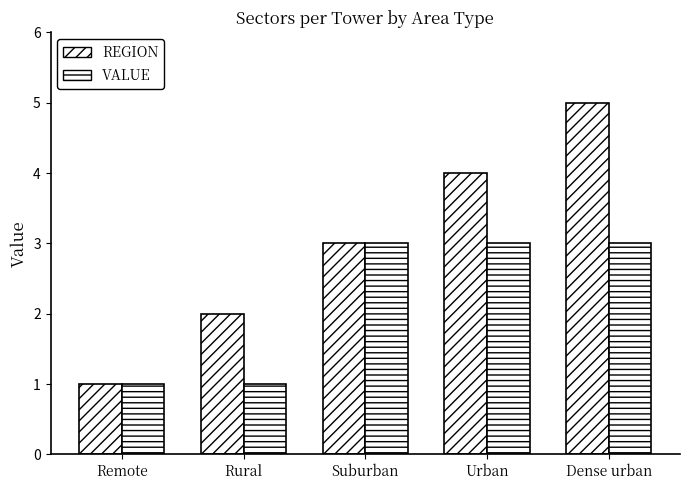

How many values in the REGION series are below 3?

2